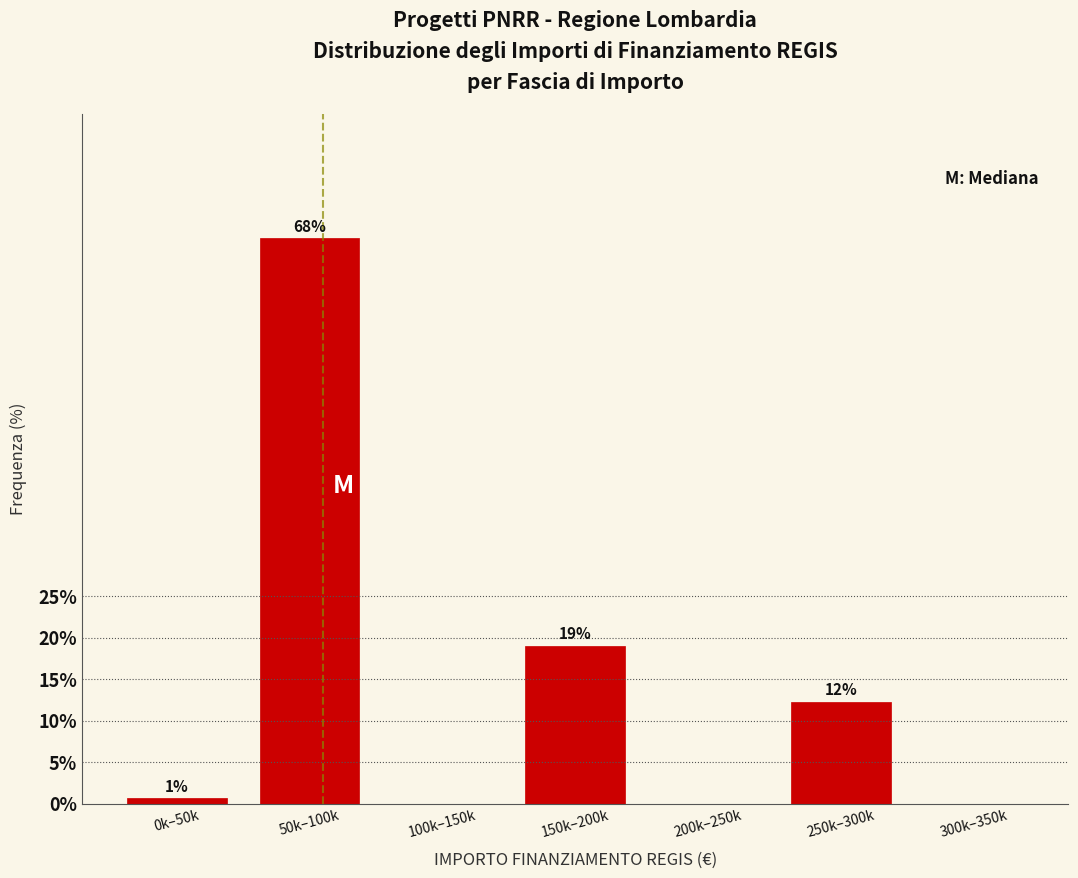

Between 100k–150k and 50k–100k, which is larger?

50k–100k